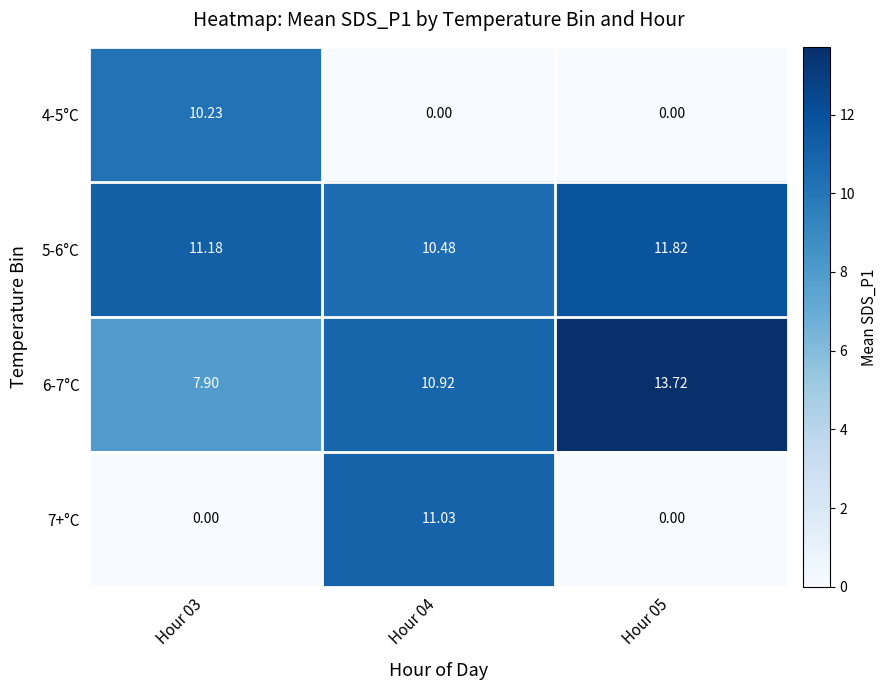

Is the value of 7+°C at Hour 04 greater than the value of 5-6°C at Hour 04?

Yes